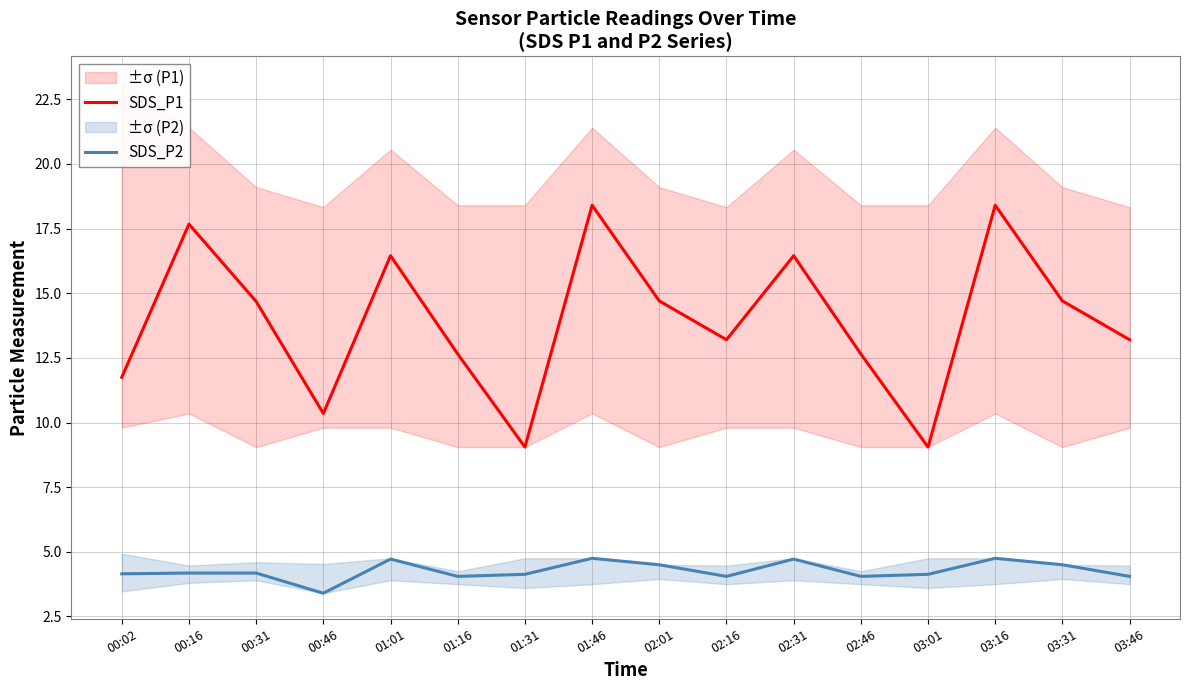

What value does the SDS_P2 series have at 03:16?

4.8